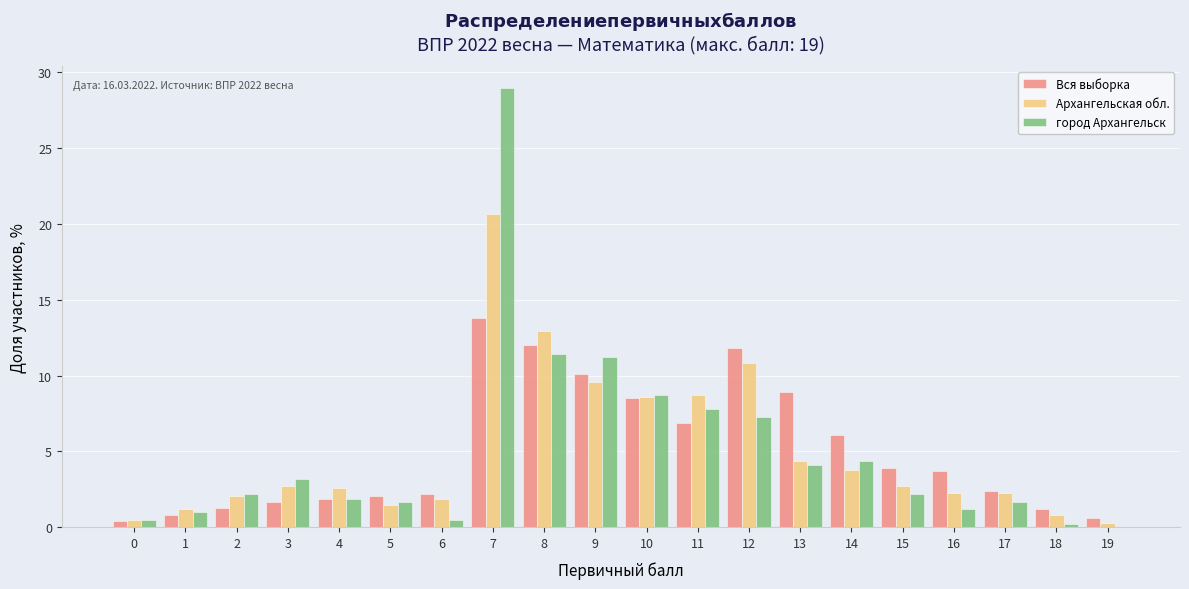

Between 13 and 16, which series saw the biggest shift?

Вся выборка